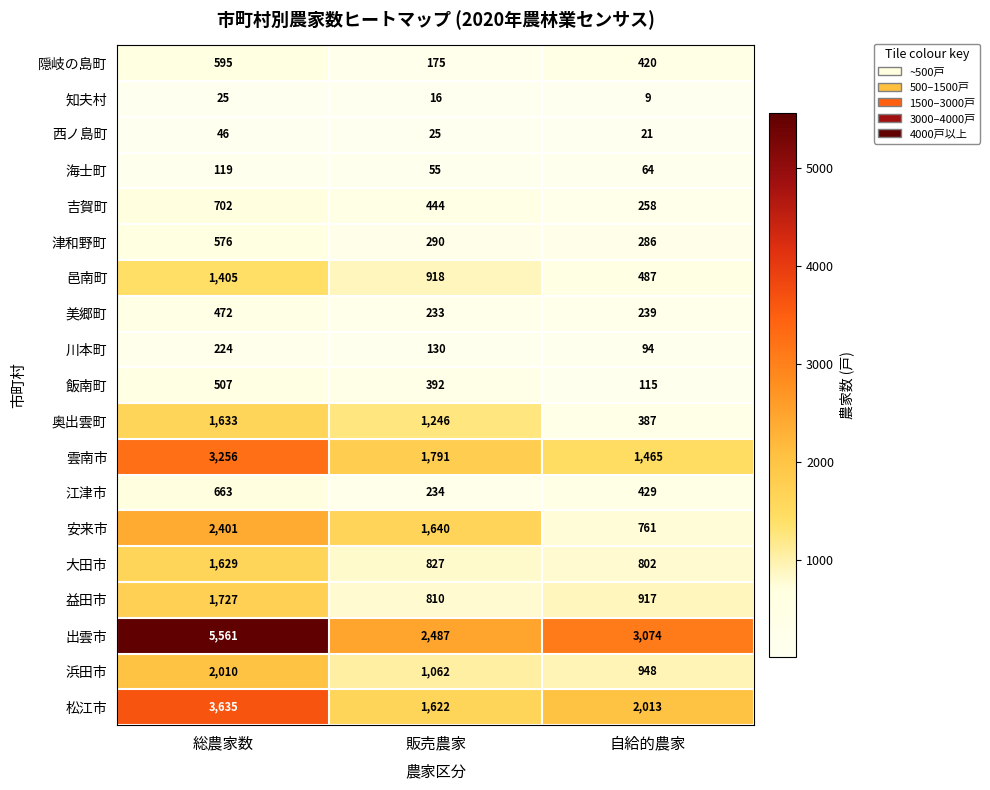

How many 奥出雲町 values are between 387 and 1633?

3